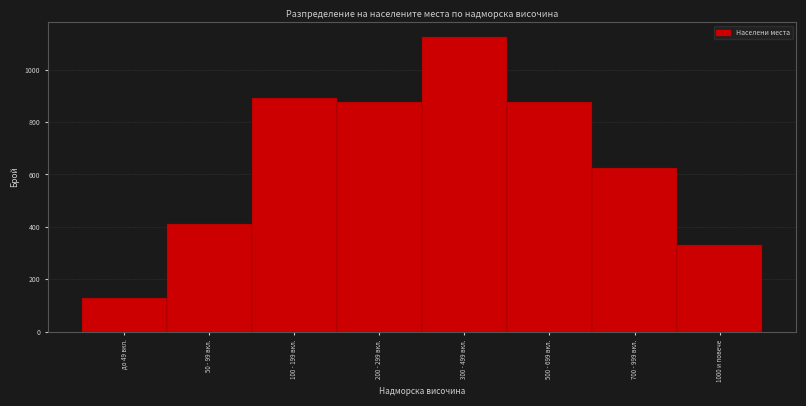

Reading left to right, list all the values displayed in this chart.

до 49 вкл.=127	50 - 99 вкл.=412	100 - 199 вкл.=892	200 - 299 вкл.=876	300 - 499 вкл.=1124	500 - 699 вкл.=876	700 - 999 вкл.=623	1000 и повече=329